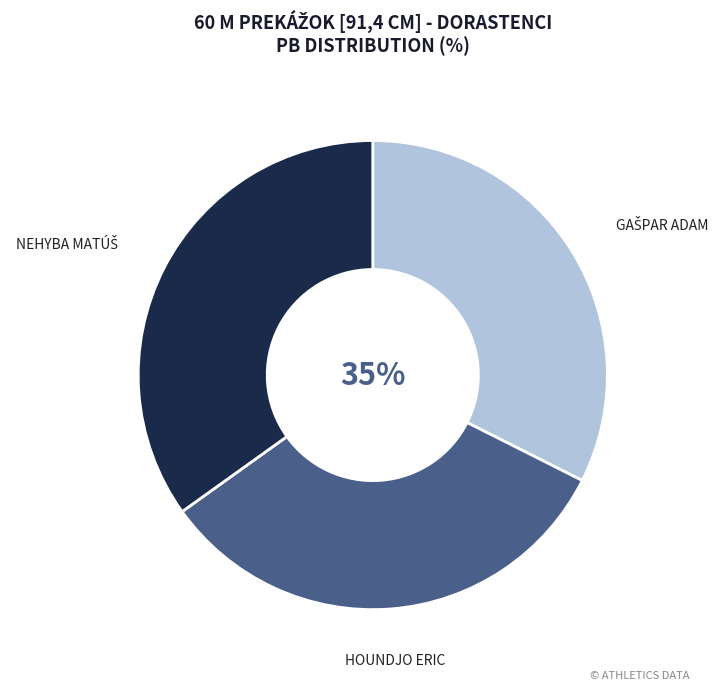

Which slice is the largest?

Nehyba Matúš